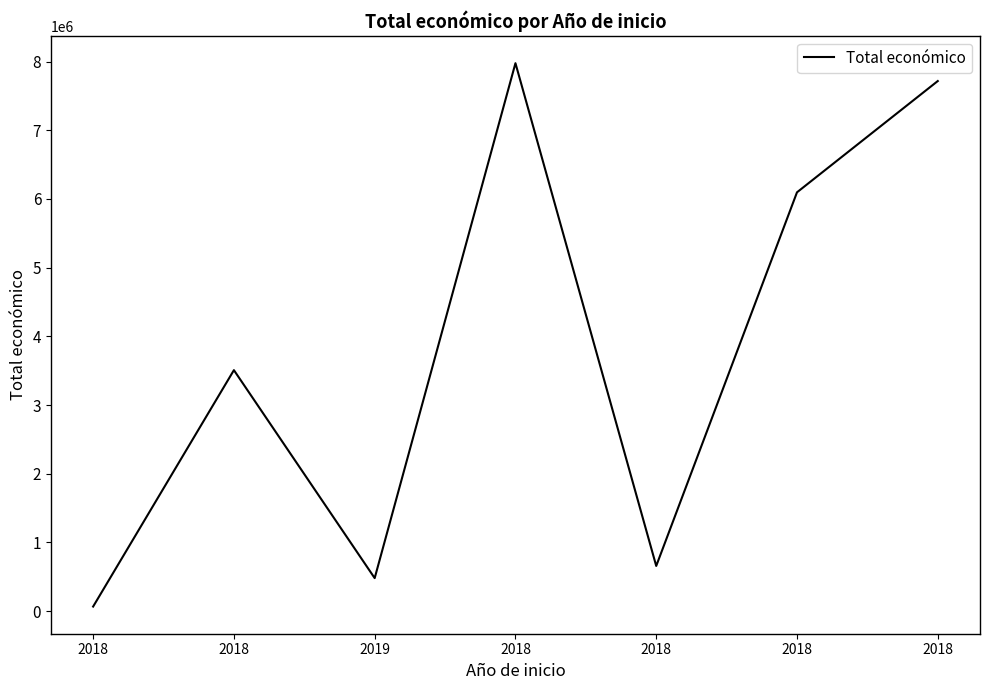

Reading right to left, transcribe all the data shown in this chart.

7717171	6097171	657425	7977125	480156	3508005	66125